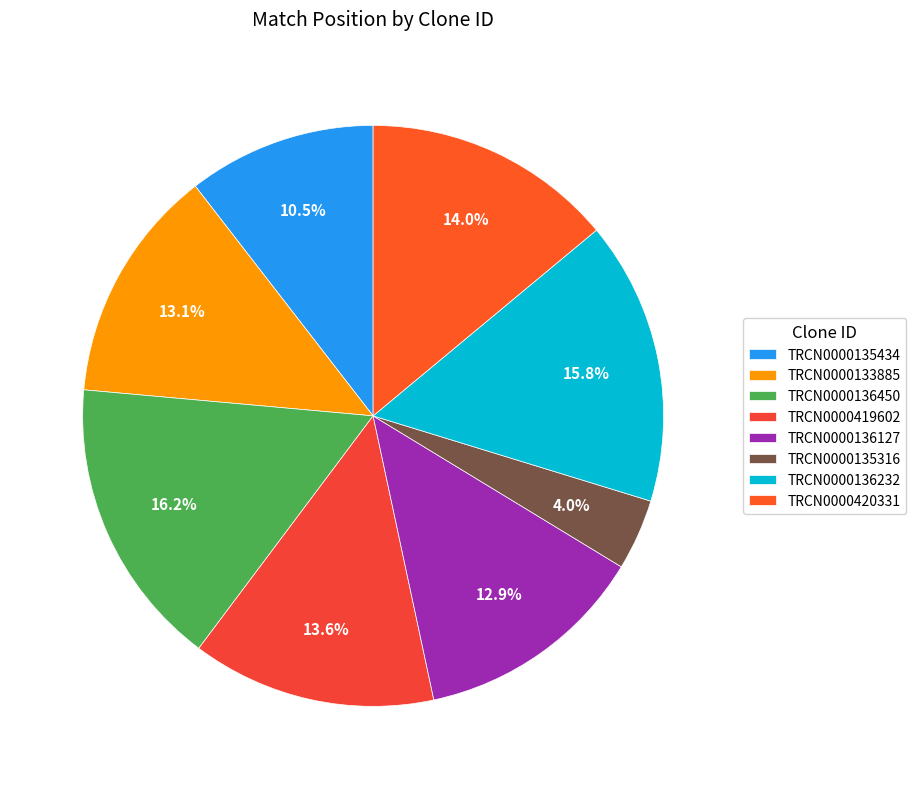

Is the sum of TRCN0000136450 and TRCN0000136127 greater than half?

No